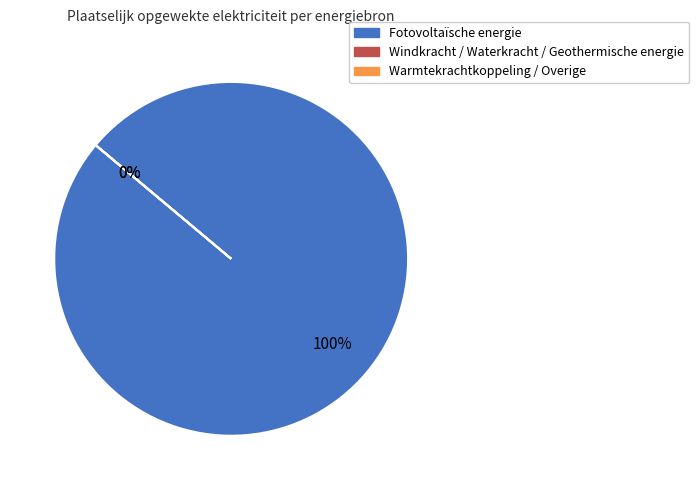

To the nearest percent, what is the difference between the Warmtekrachtkoppeling / Overige and Fotovoltaïsche energie slice percentages?

100%